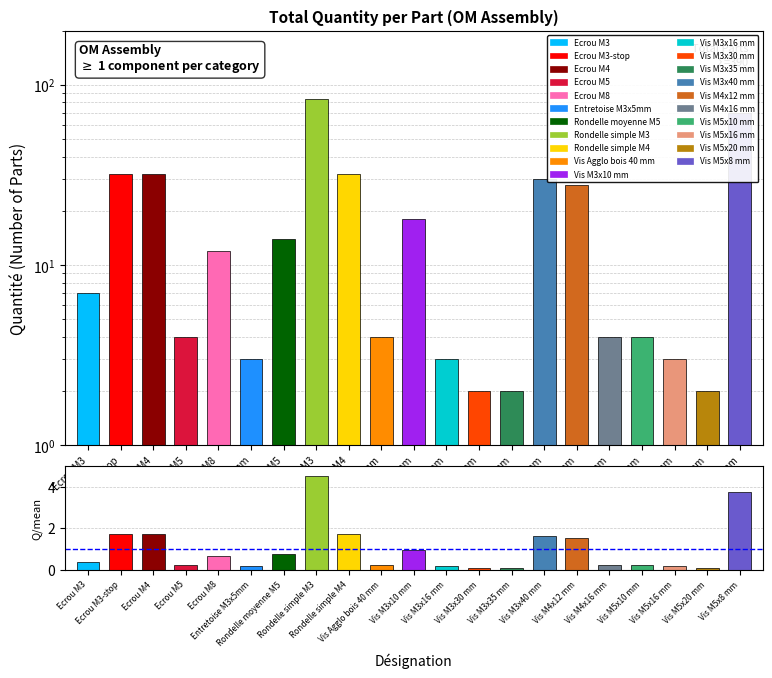

Reading left to right, transcribe all the data shown in this chart.

0.4	1.7	1.7	0.2	0.6	0.2	0.8	4.5	1.7	0.2	1.0	0.2	0.1	0.1	1.6	1.5	0.2	0.2	0.2	0.1	3.8